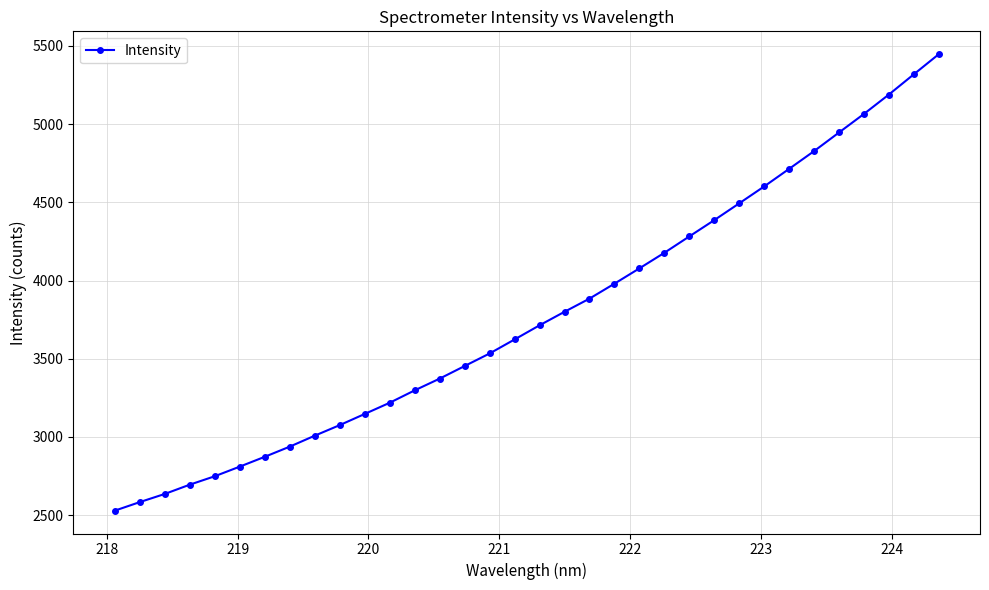

Count the number of data series in this chart.

1